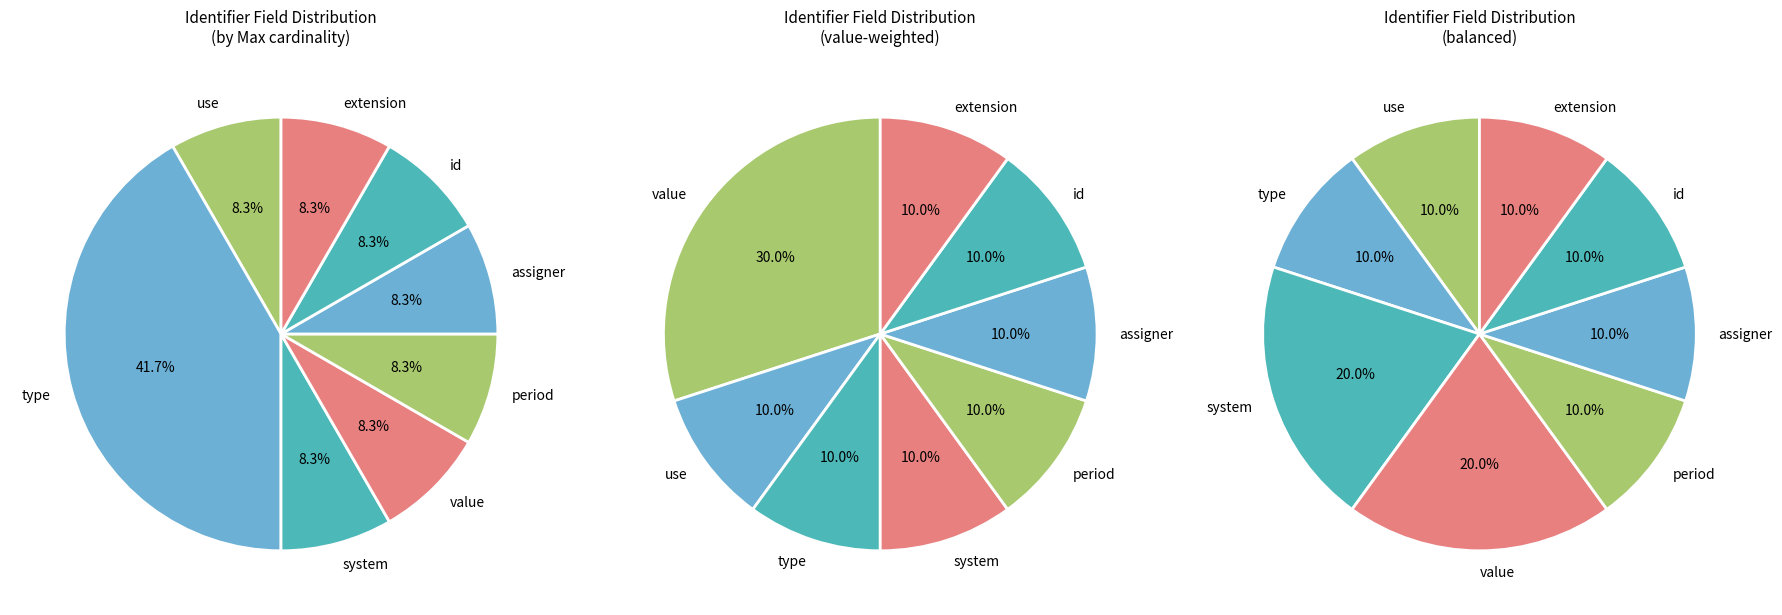

What is the largest slice in the pie chart?

Identifier.value